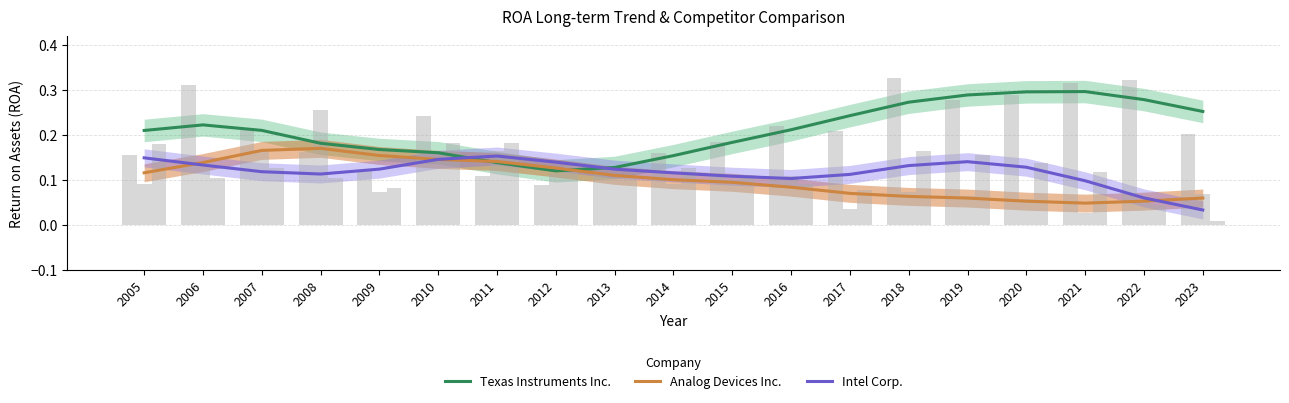

Rank the series by their maximum value, from lowest to highest.

Intel Corp., Analog Devices Inc., Texas Instruments Inc.